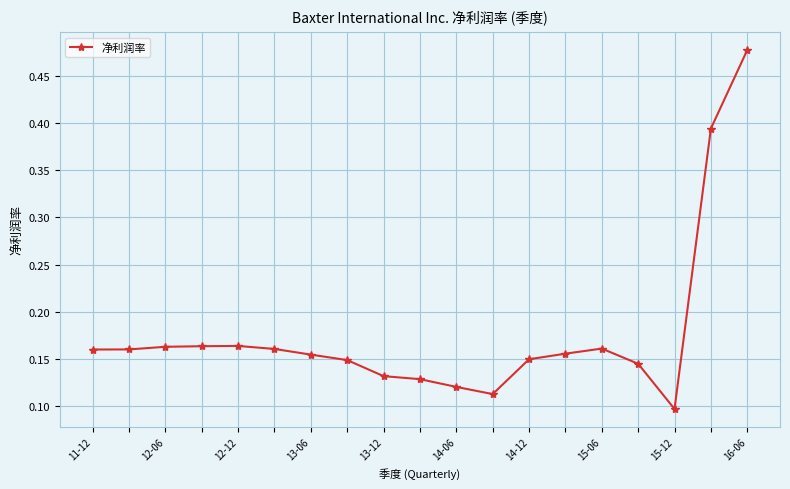

True or false: the data has more than 1 interior local peaks.

True